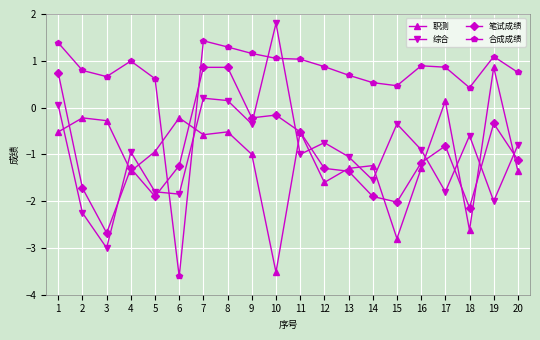

Between which two adjacent categories do 合成成绩 and 笔试成绩 first intersect?

5 and 6